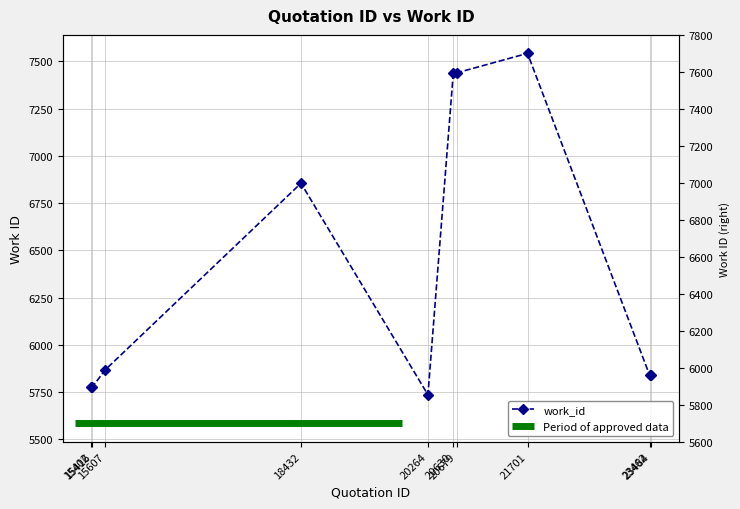

What is the change in value from 15416 to 20264?

-39